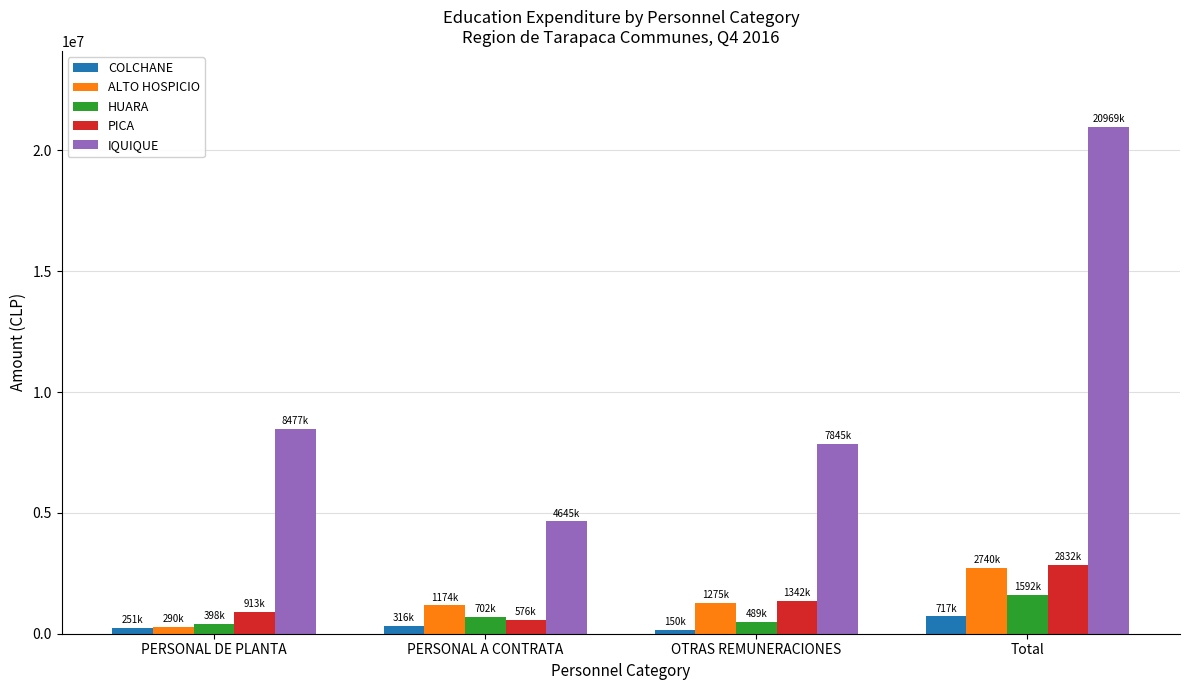

What are all the series names shown in the legend?

COLCHANE, ALTO HOSPICIO, HUARA, PICA, IQUIQUE